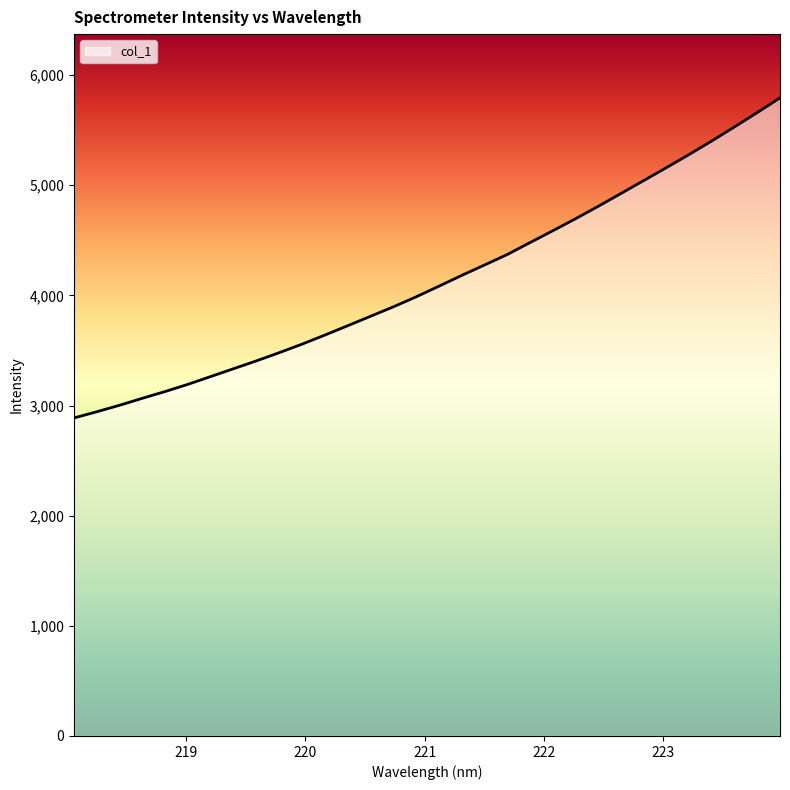

What is the difference between the maximum and minimum values?

2905.1